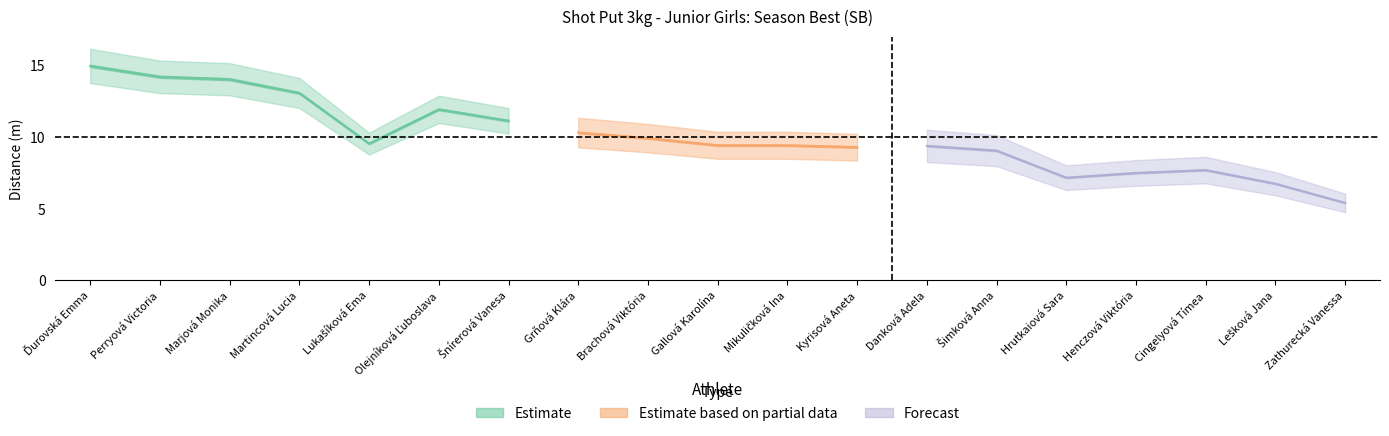

What is the sum of the values at Brachová Viktória and Danková Adela?

19.3